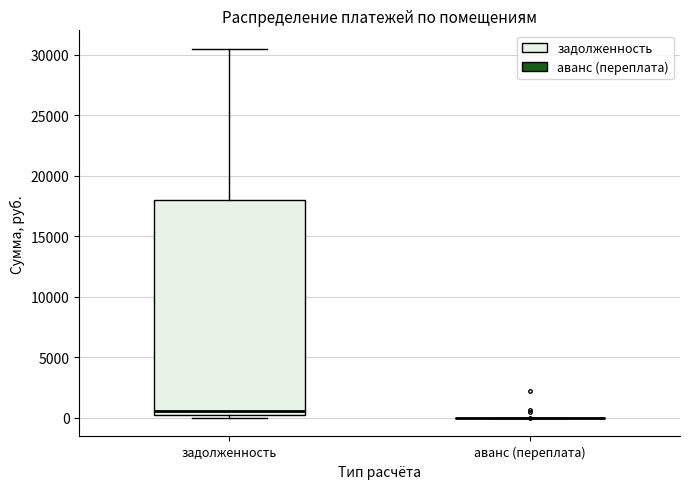

Reading left to right, read every box against the y-axis: the position of its median line, the range the box covers, and the ends of its whiskers. The values are not printed on the chart, so give them approximately, as read against the axis.

задолженность: median 500, box 0 to 18000, whiskers 0 (just below the box's lower edge) to 30500
аванс (переплата): box collapsed to a line at 0, whiskers 0 to 0